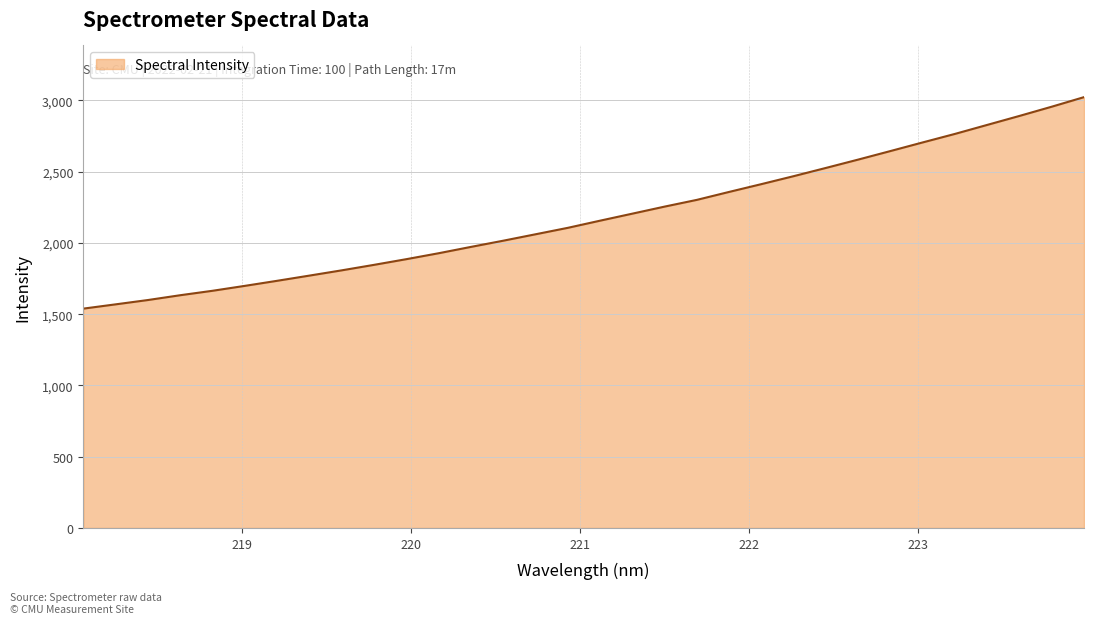

What is the greatest value displayed?

3023.3